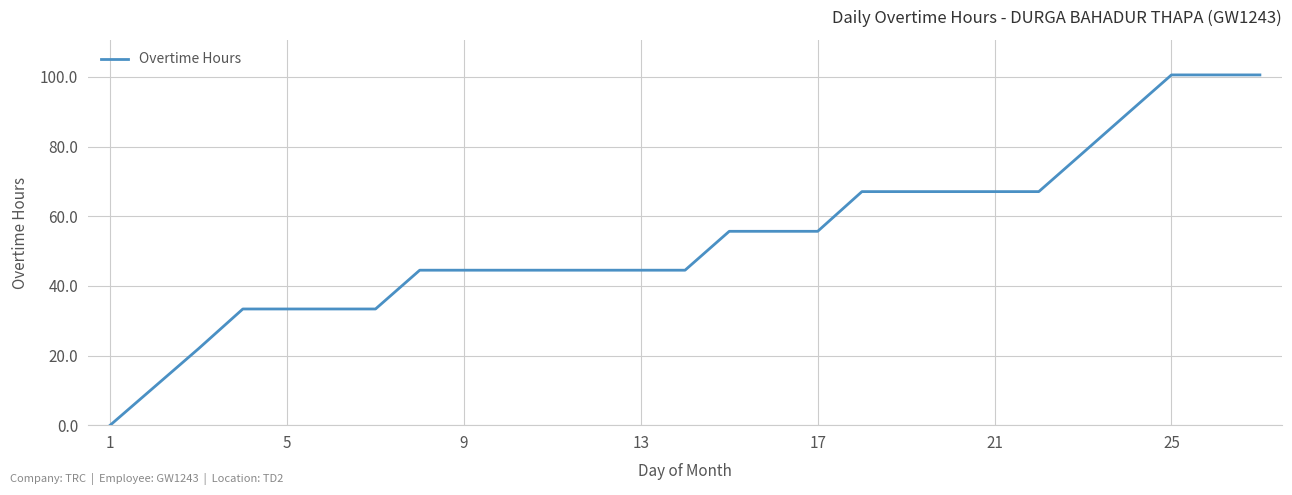

What is the difference between the maximum and minimum values?

100.6